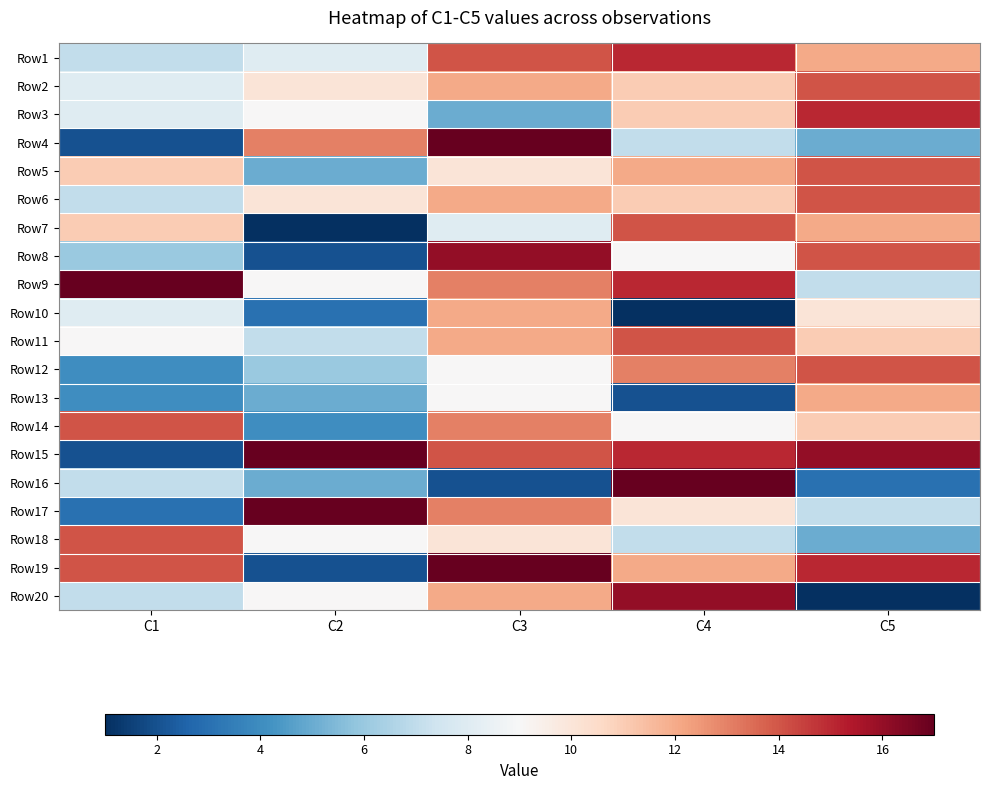

Which has a higher value, C5 or C2?

C5